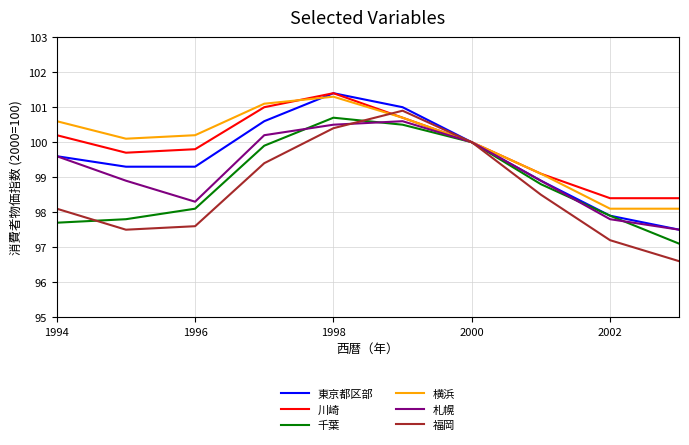

What is the difference between the maximum and minimum values in the 東京都区部 series?

3.9